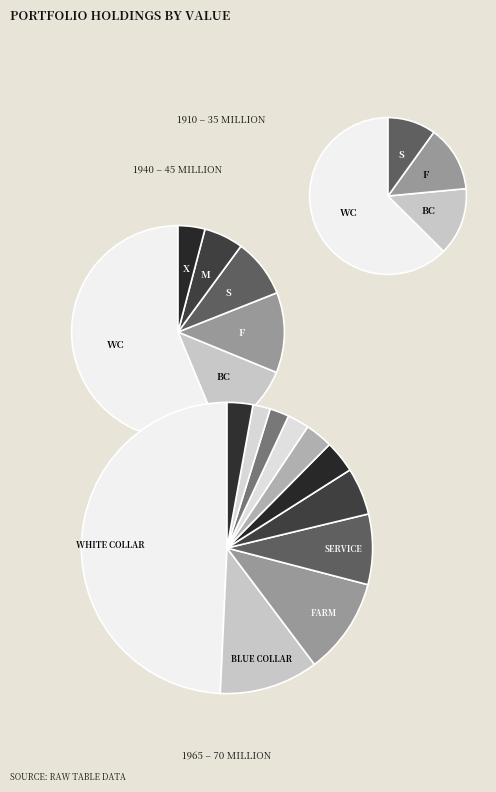

To the nearest percent, what is the difference between the largest and smallest slice percentages?

47%